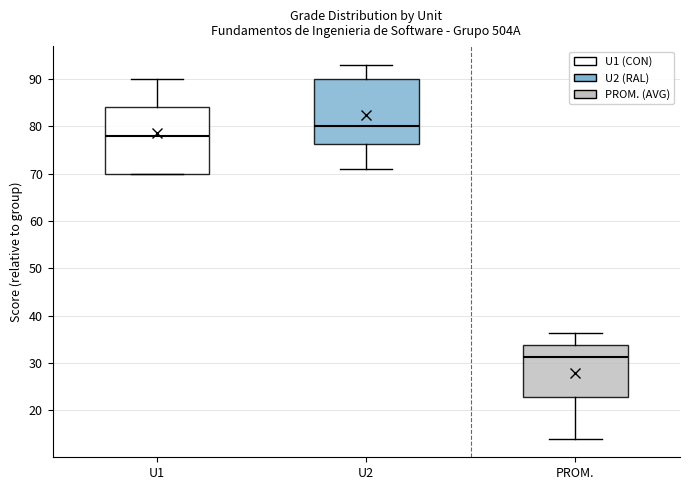

Where is the lower edge of the box for U1 on the y-axis? The values are not printed on the chart, so give them approximately, as read against the axis.

70